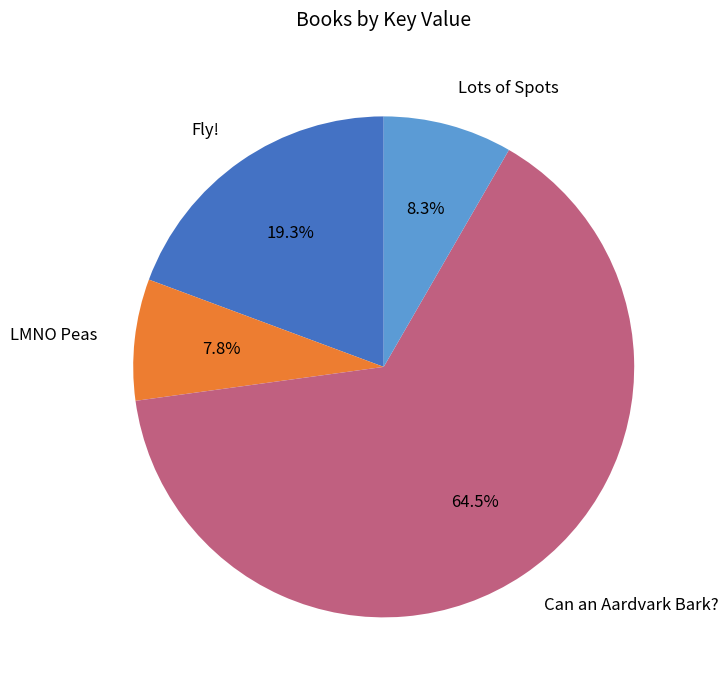

Which slice is the largest?

Can an Aardvark Bark?